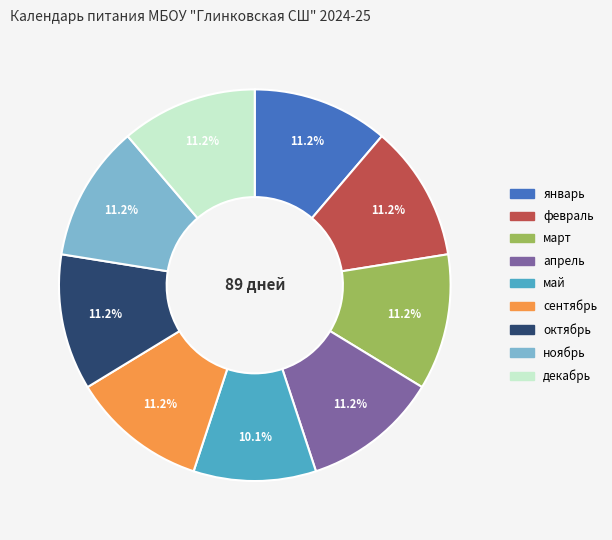

The сентябрь slice represents 11% of the pie. True or false?

True